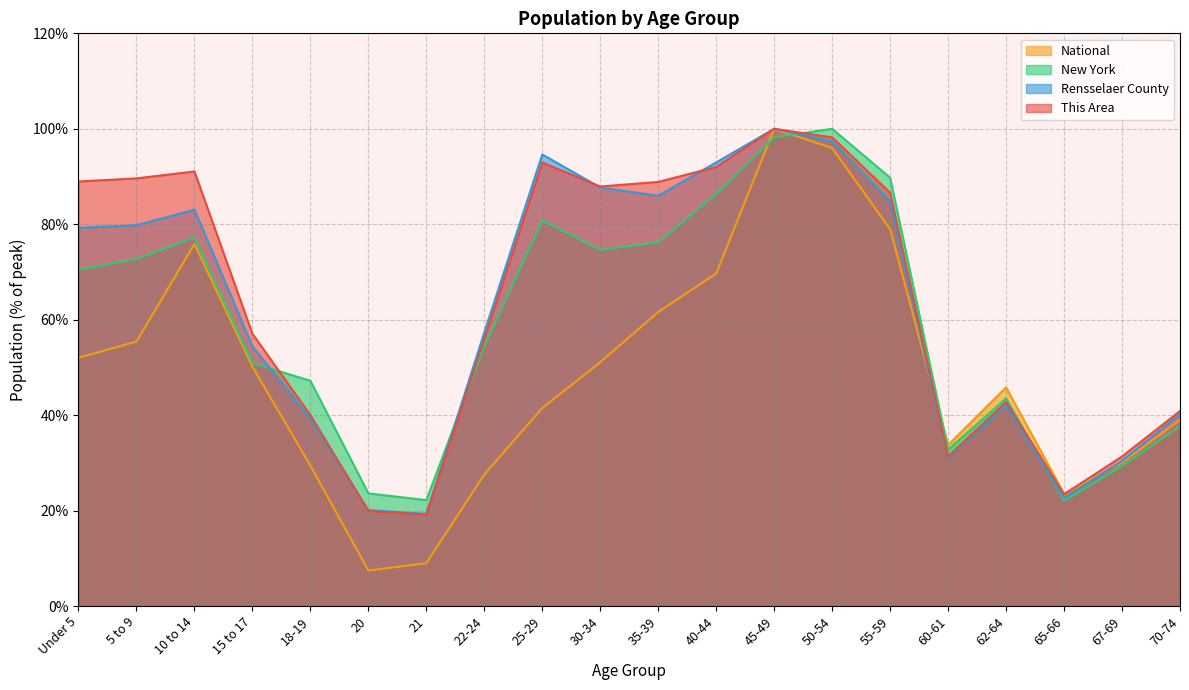

What is the label of the 5th point from the right?

60-61